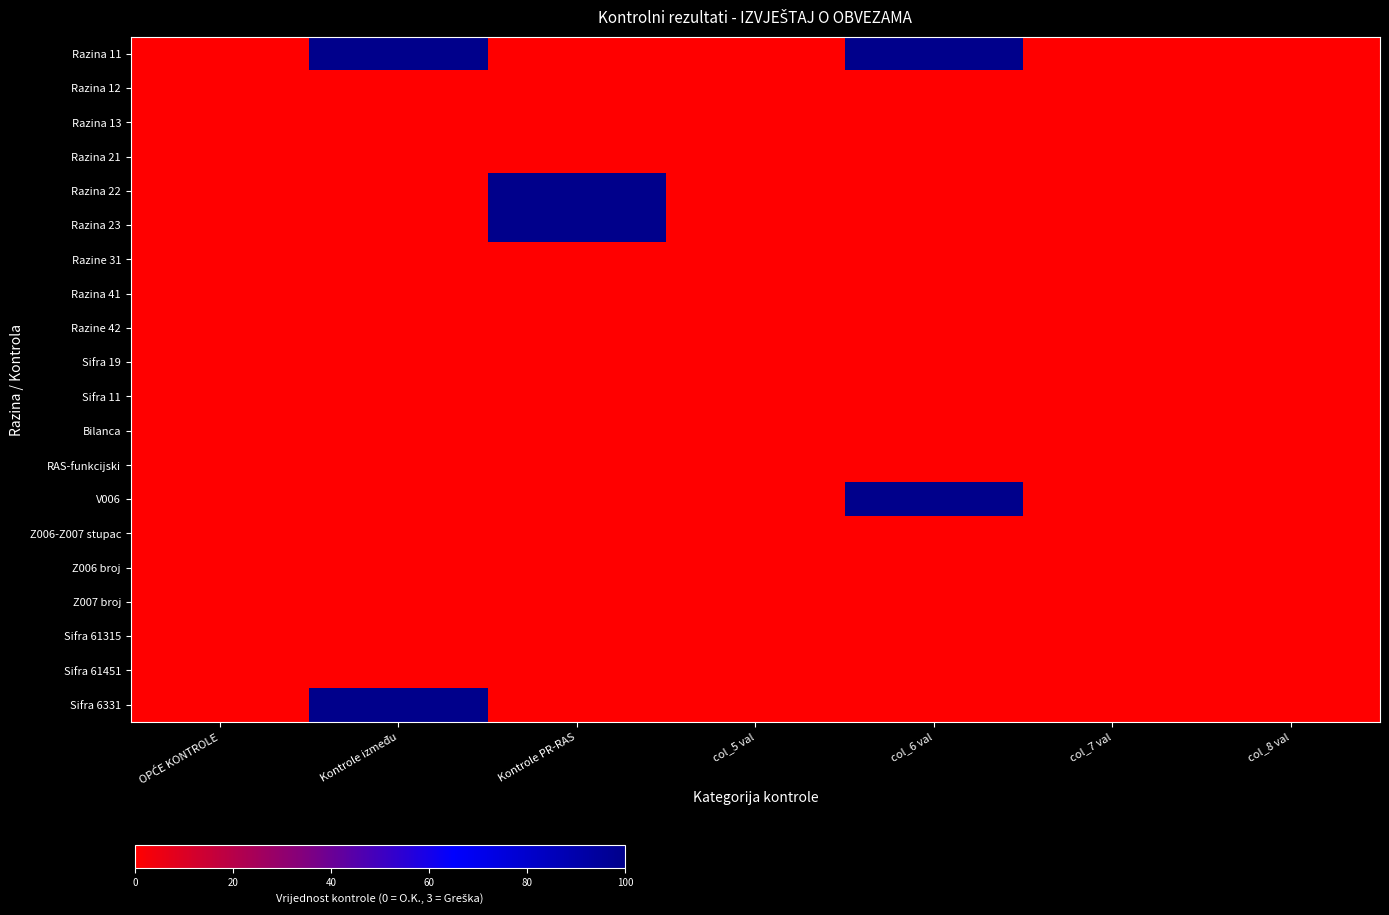

Which series has the largest range (max minus min)?

Razina 11